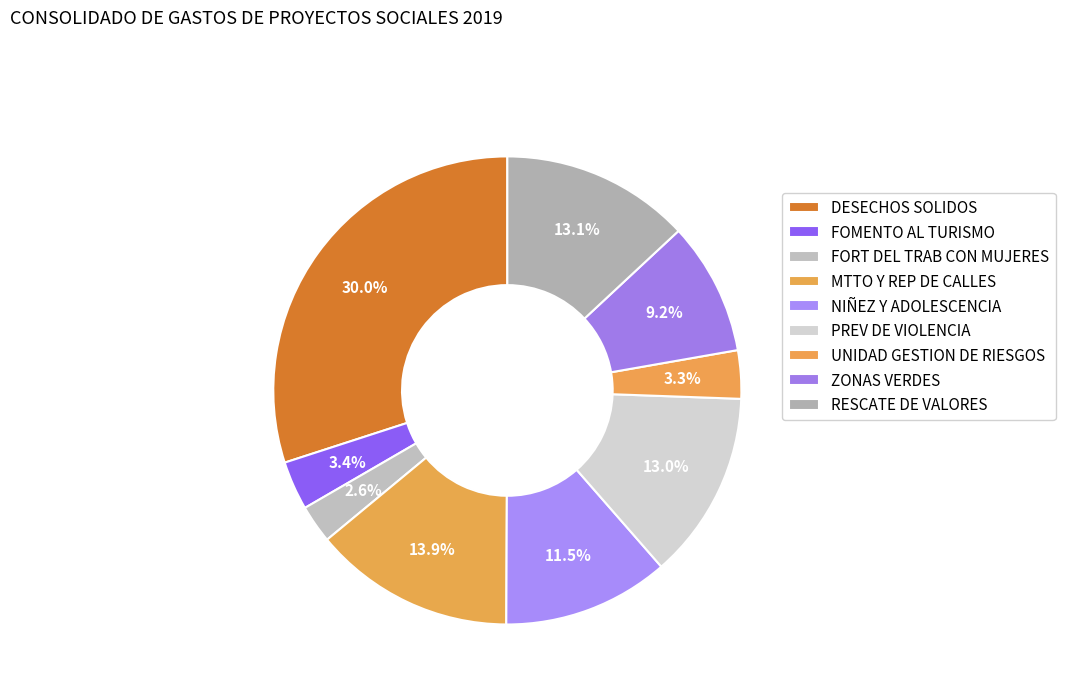

Does FORT DEL TRAB CON MUJERES account for over 50% of the chart?

No